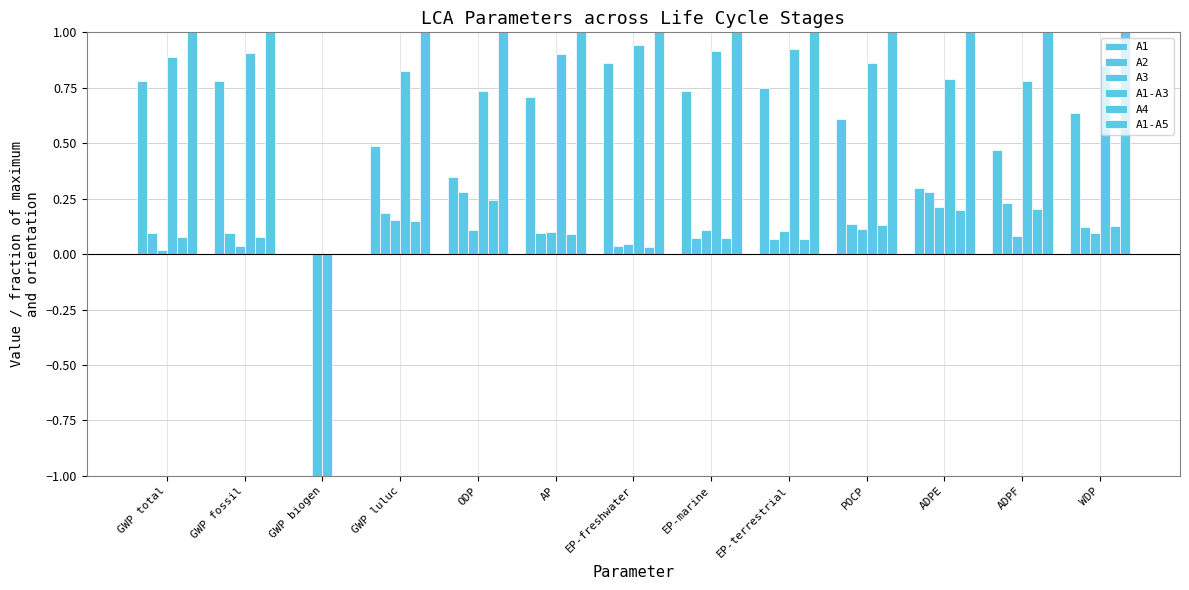

True or false: A1-A3 has a value of 1.1 at ODP.

False